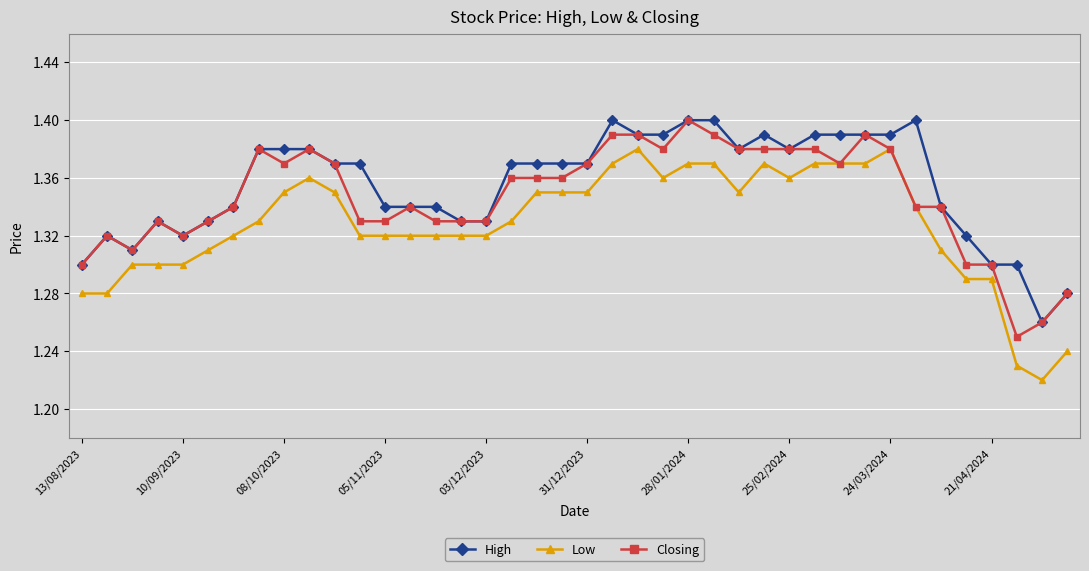

Which series has the widest spread of values?

Low